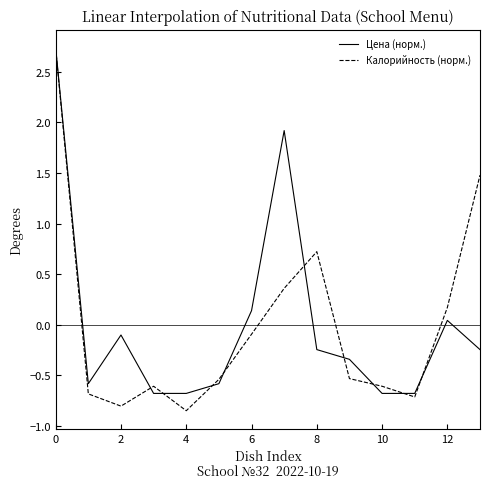

How many lines are shown in the chart?

2